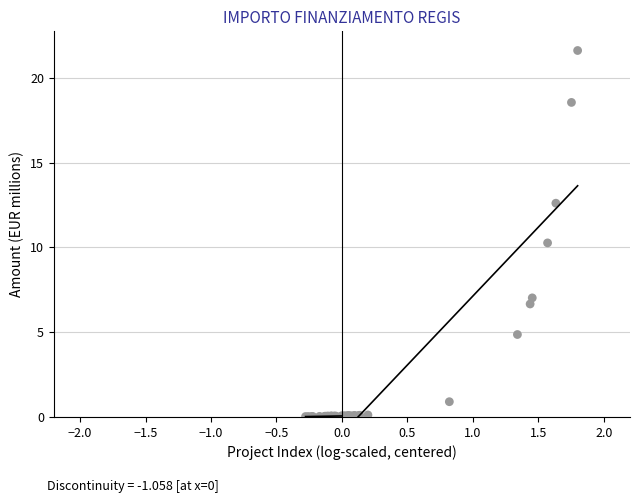

What Y value in the scatter plot is closest to 10?

10.3